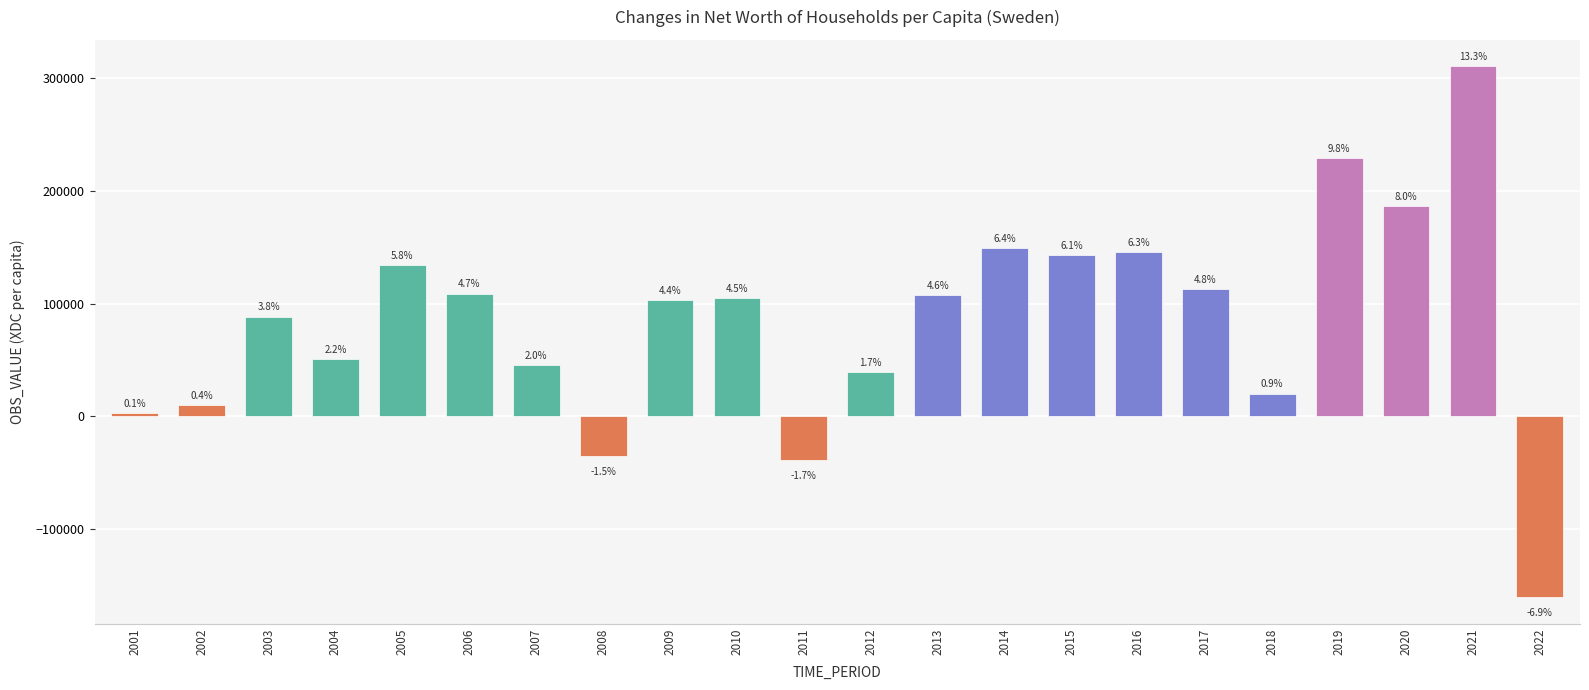

What is the difference between the values at 2018 and 2021?

289631.6